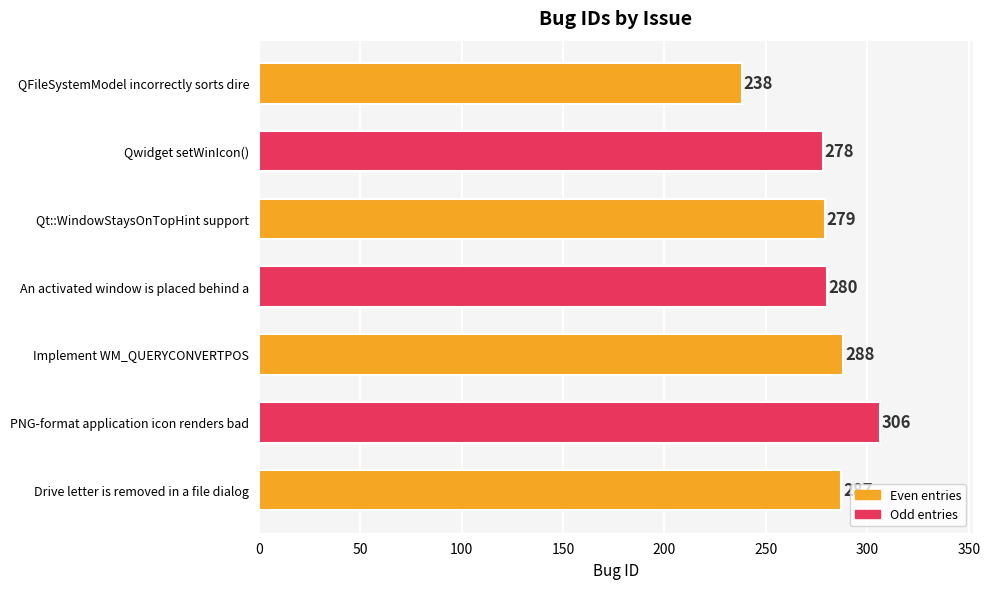

Is it true that the value at Drive letter is removed in a file dialog is 374?

False